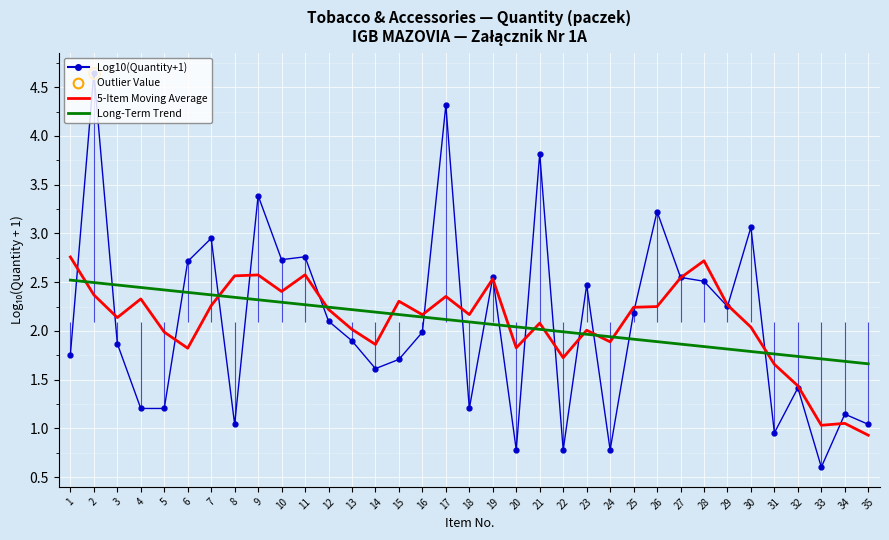

The value of Long-Term Trend at 6 is 2.4. True or false?

True